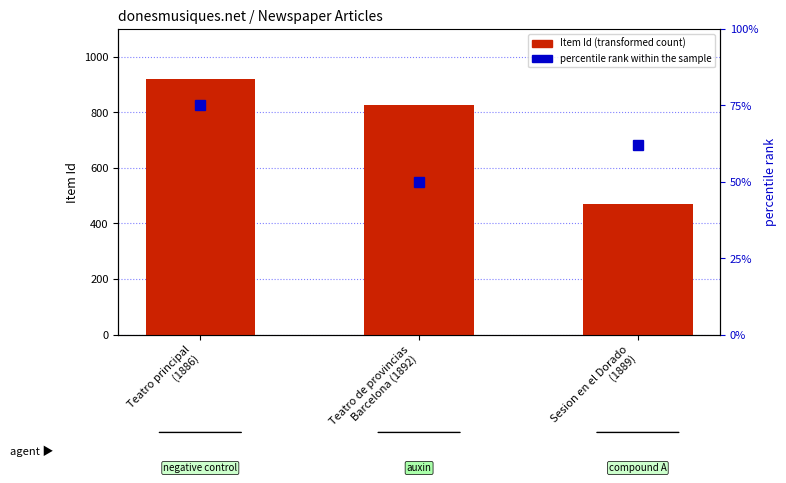

Rank the series at Sesion en el Dorado
(1889) from highest to lowest value.

Item Id, percentile rank within the sample